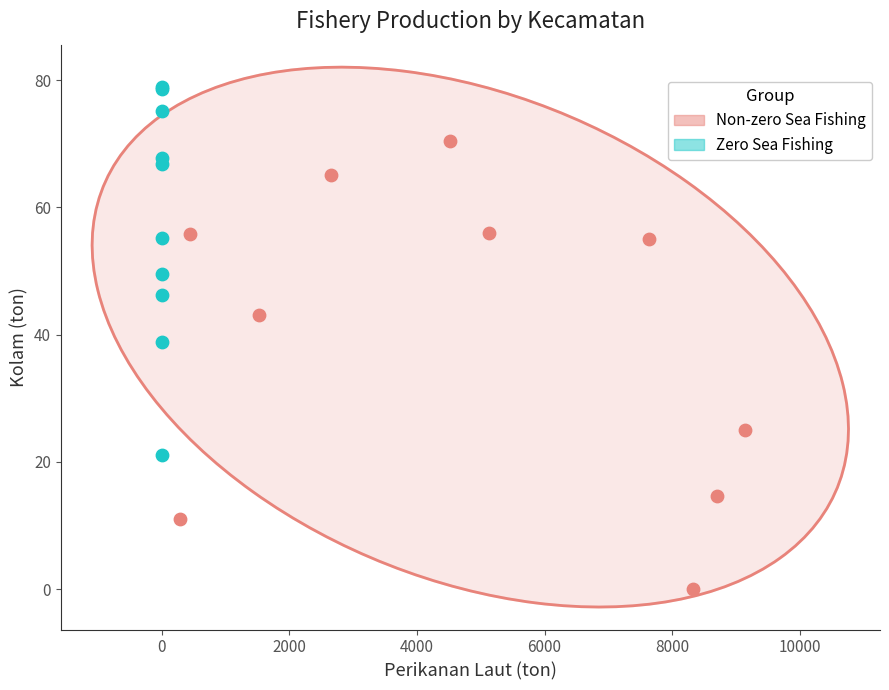

Which series reaches the maximum Y coordinate?

Zero Sea Fishing